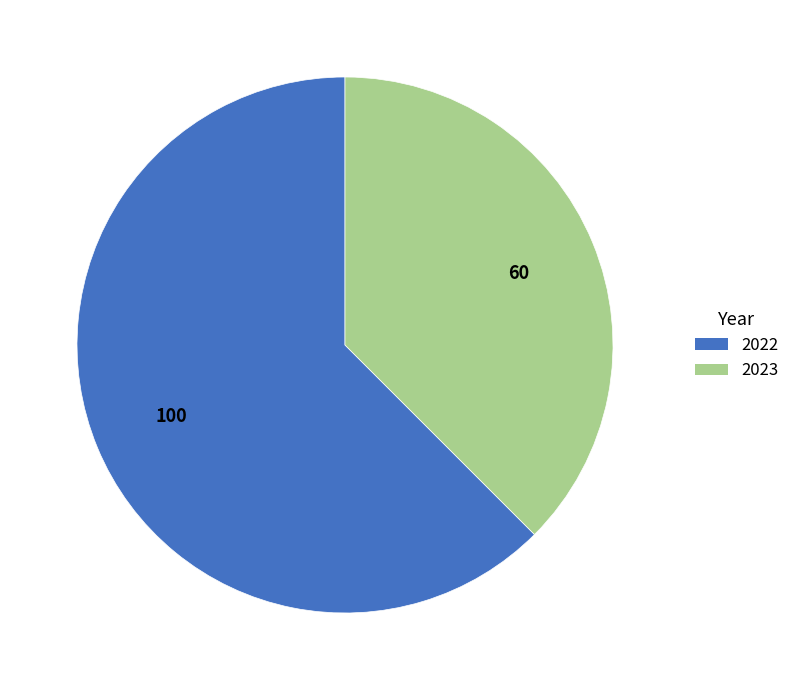

How many segments does this pie chart have?

2